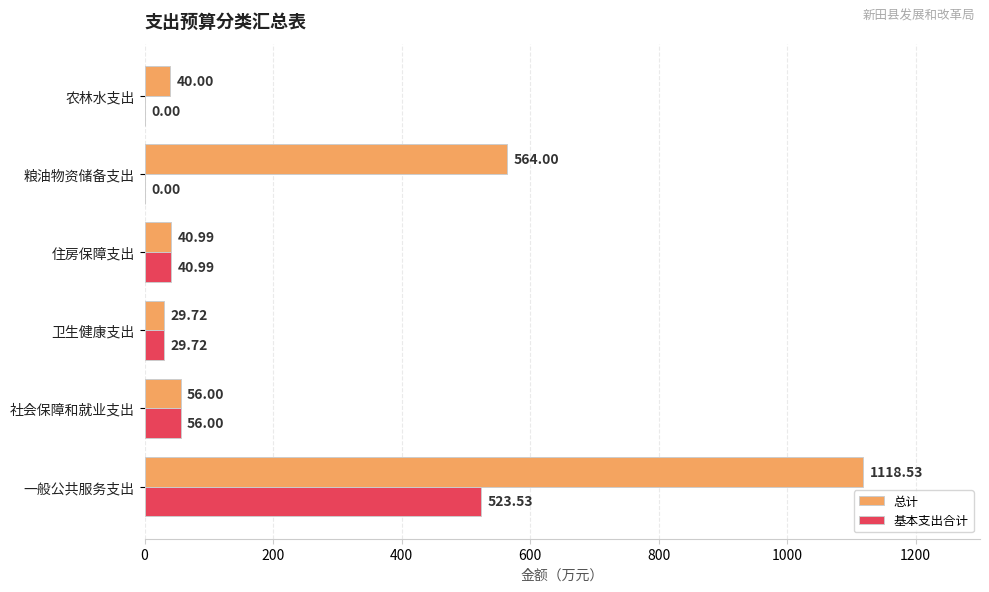

Which series changed the most between 一般公共服务支出 and 农林水支出?

总计